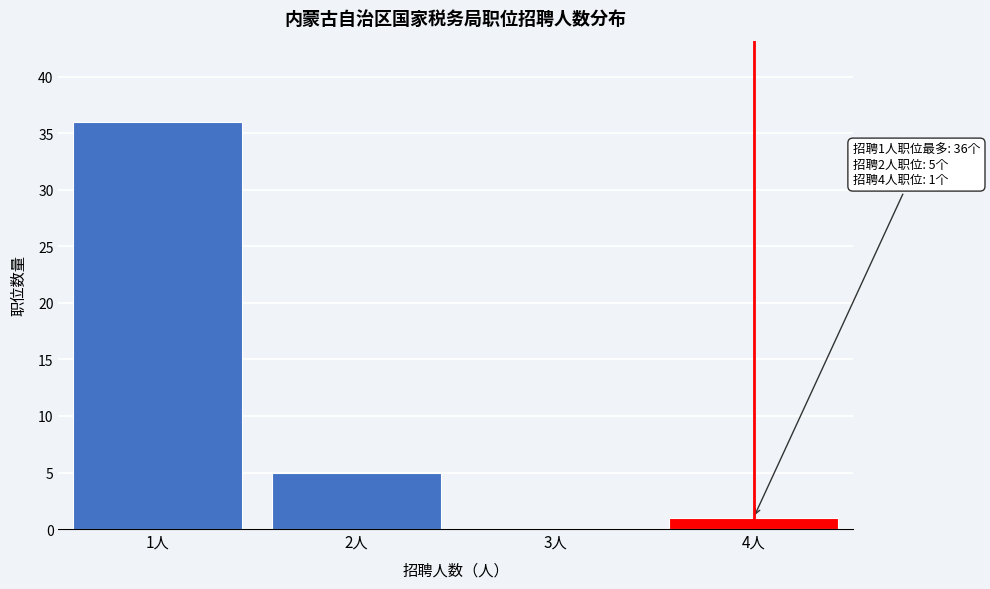

Reading left to right, extract all data points from this chart.

1人=36	2人=5	3人=0	4人=1